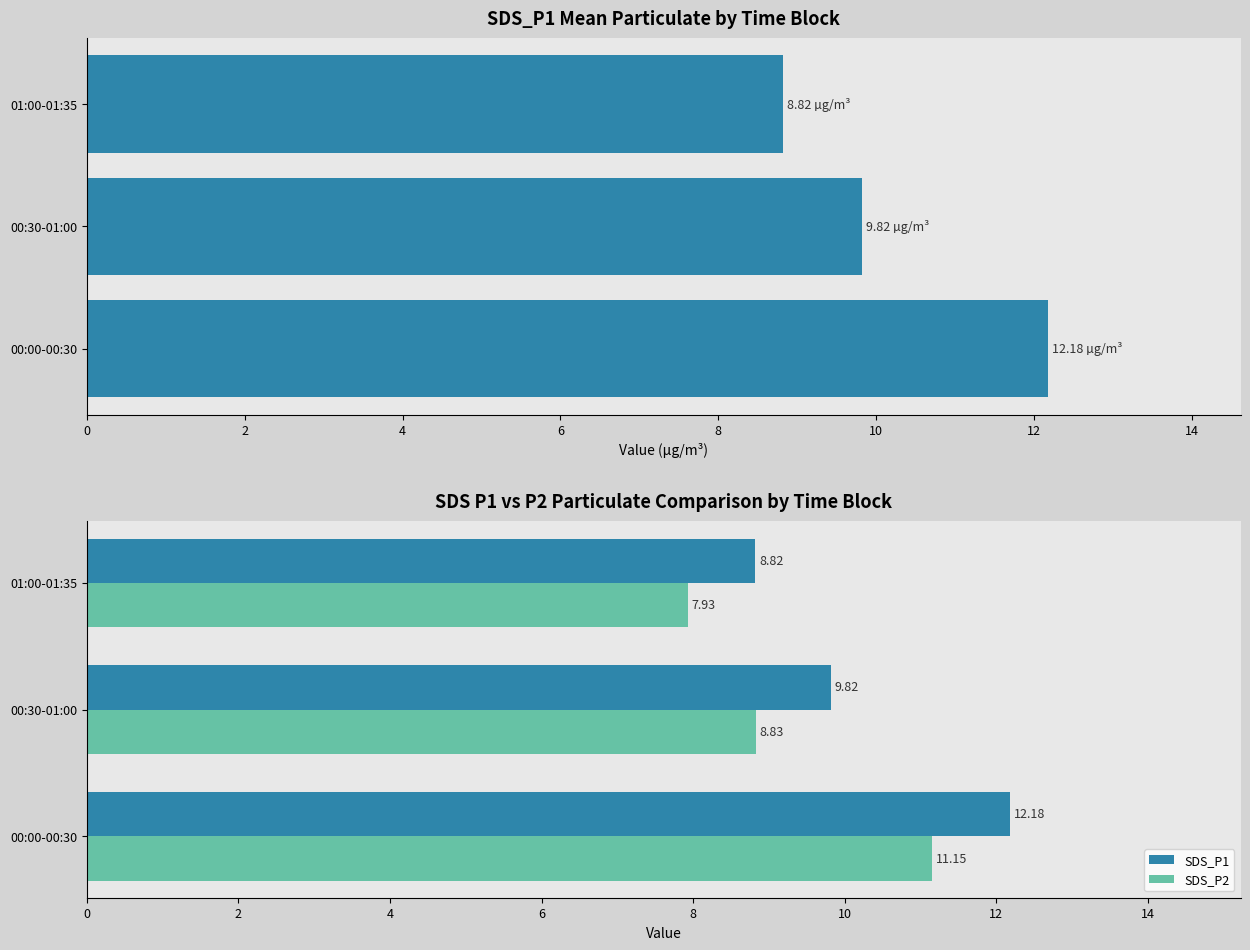

What is the value of the SDS_P1 bar at the 2nd from the left?

9.8